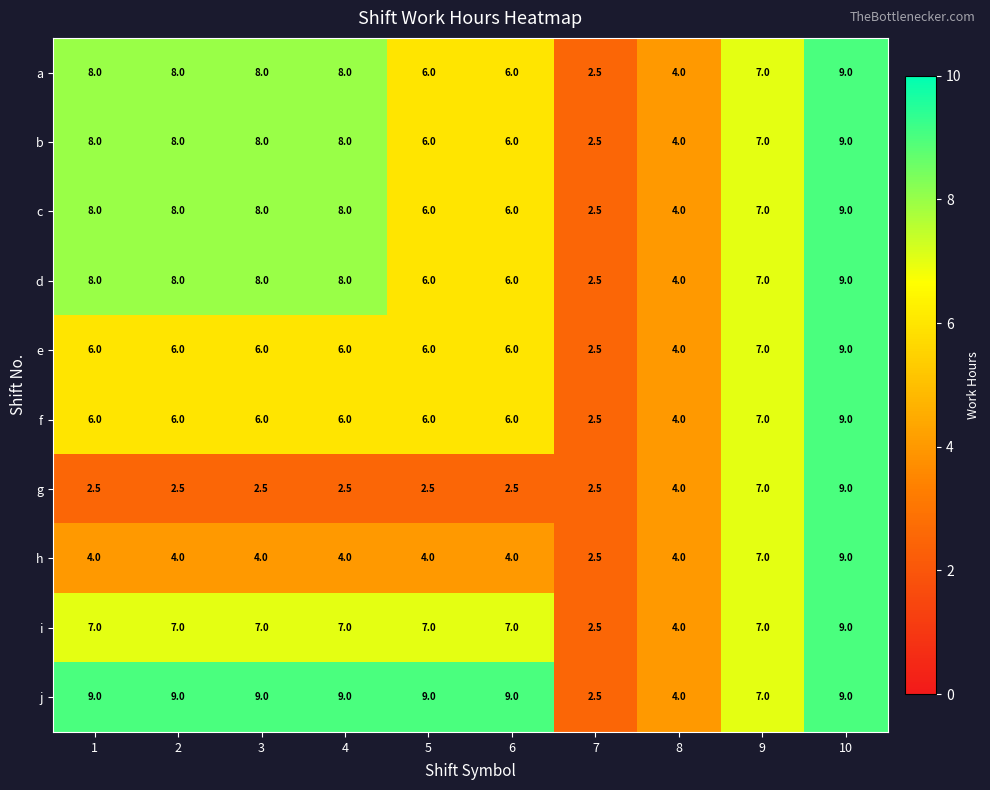

Count the number of categories in the chart.

10